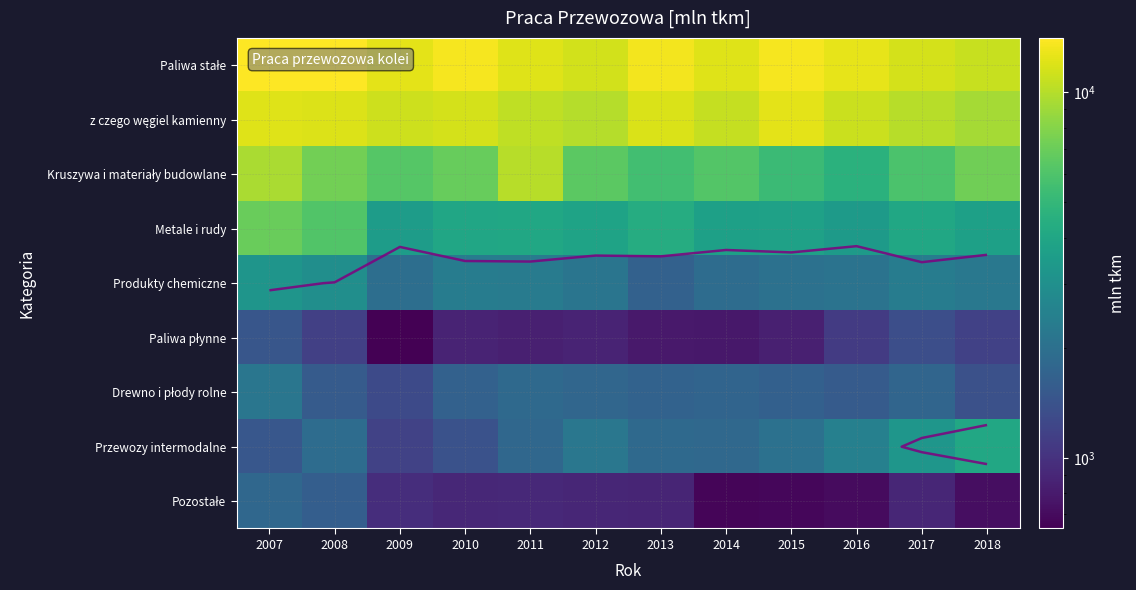

At which category is the sum across all series the highest?

2007